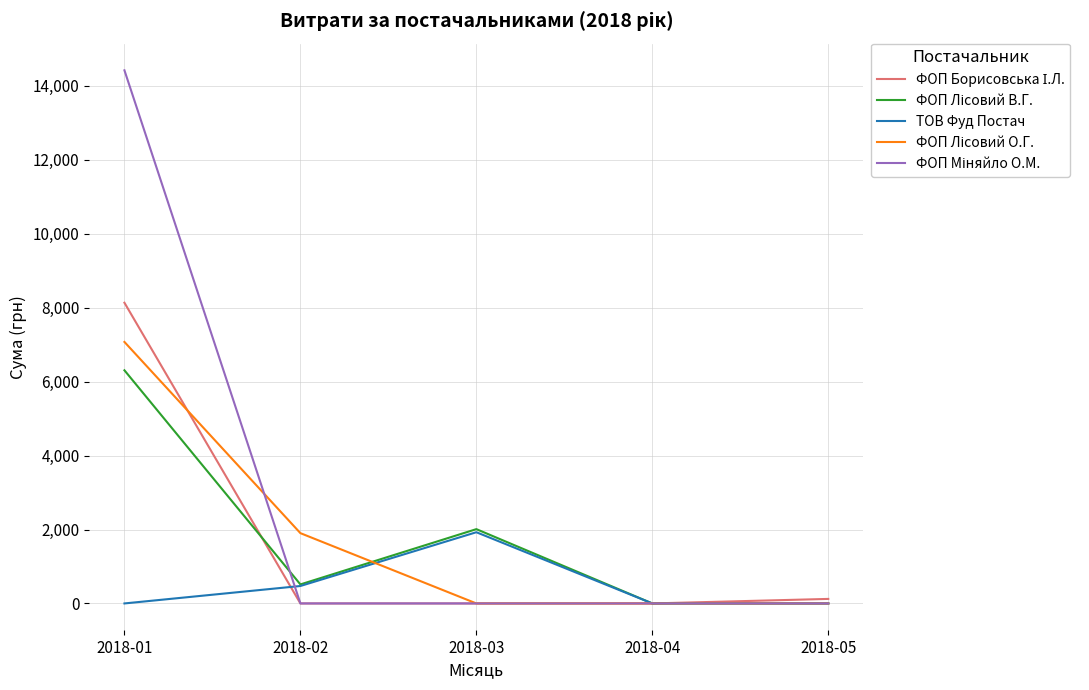

What is the spread (max minus min) of values at 2018-03?

2009.8